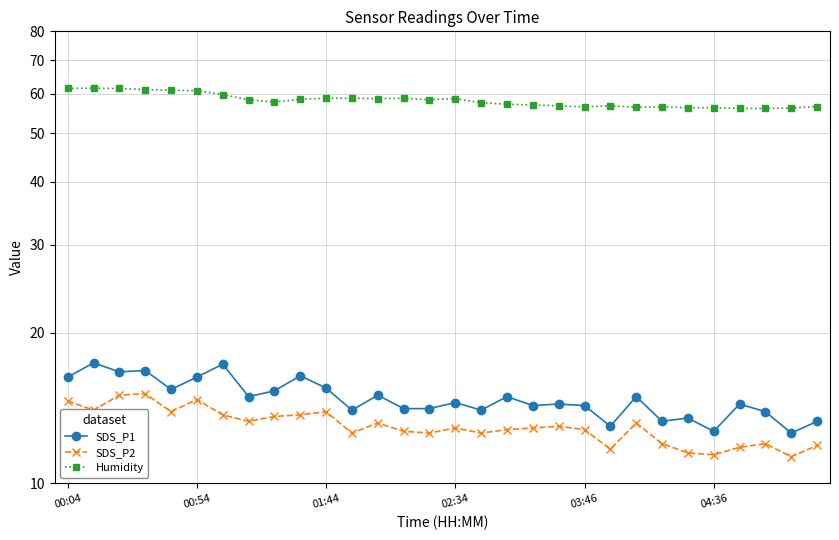

What is the difference between the highest and lowest values at 13?

46.1